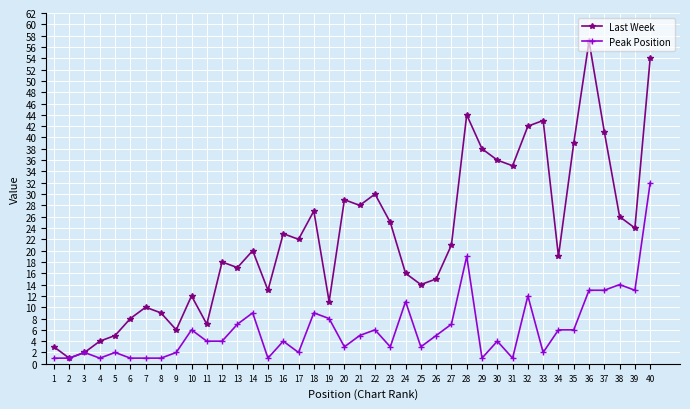

Reading left to right, what are all the values shown in this chart?

Last Week: 3	1	2	4	5	8	10	9	6	12	7	18	17	20	13	23	22	27	11	29	28	30	25	16	14	15	21	44	38	36	35	42	43	19	39	57	41	26	24	54
Peak Position: 1	1	2	1	2	1	1	1	2	6	4	4	7	9	1	4	2	9	8	3	5	6	3	11	3	5	7	19	1	4	1	12	2	6	6	13	13	14	13	32